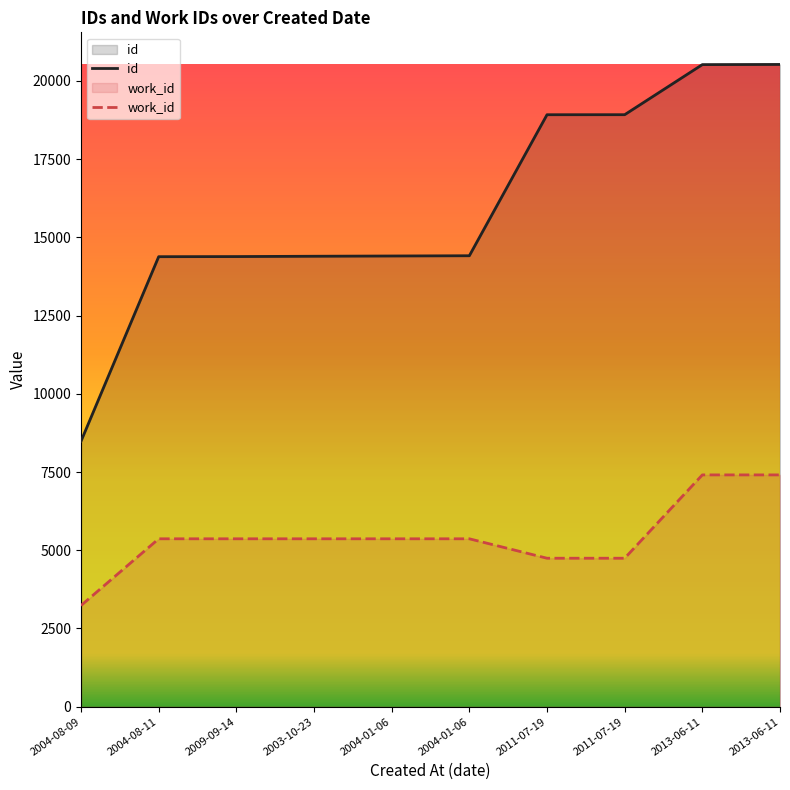

How many lines are shown in the chart?

2